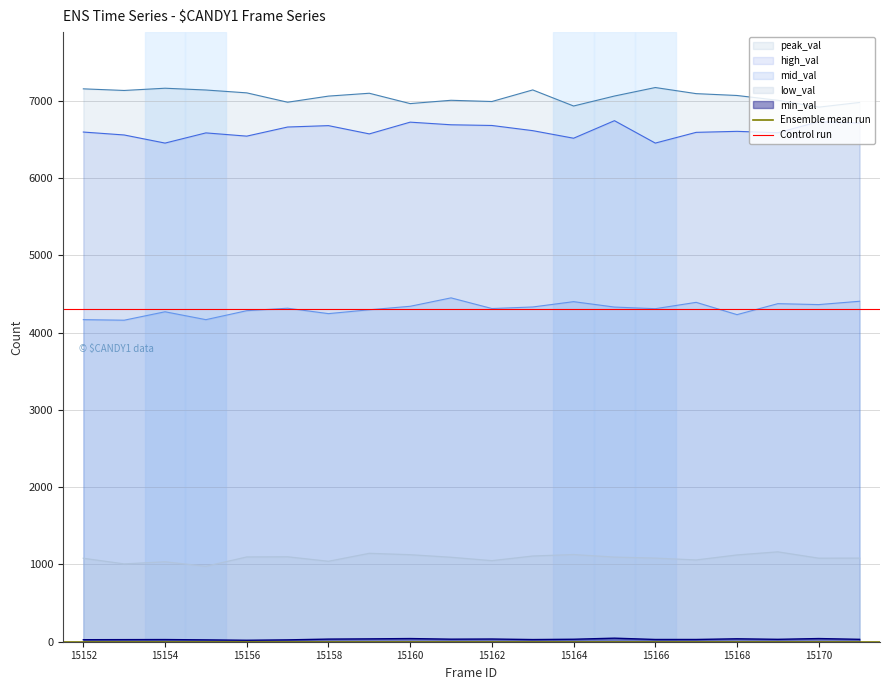

The value of mid_val at 15158 is 4246. True or false?

True